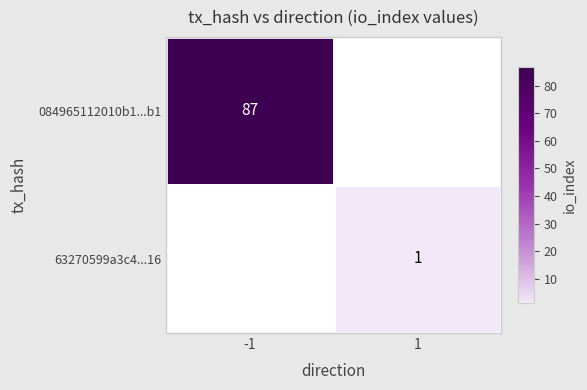

What is the difference between the maximum and minimum values?

86